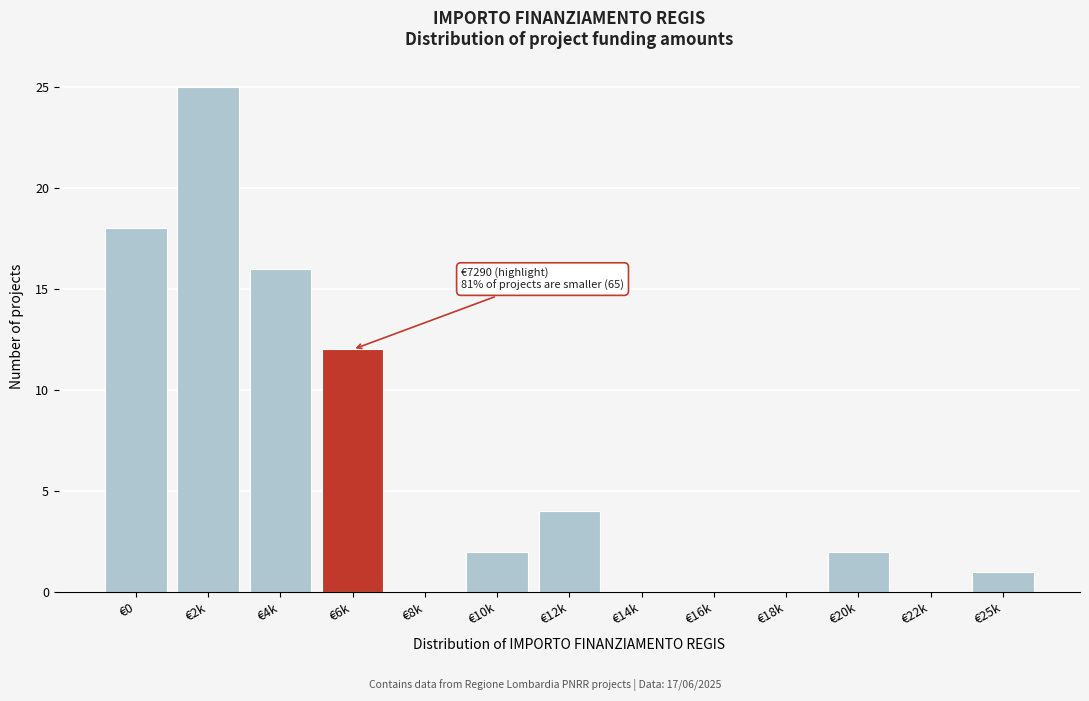

Reading left to right, extract all data points from this chart.

€0=18	€2k=25	€4k=16	€6k=12	€8k=0	€10k=2	€12k=4	€14k=0	€16k=0	€18k=0	€20k=2	€22k=0	€25k=1